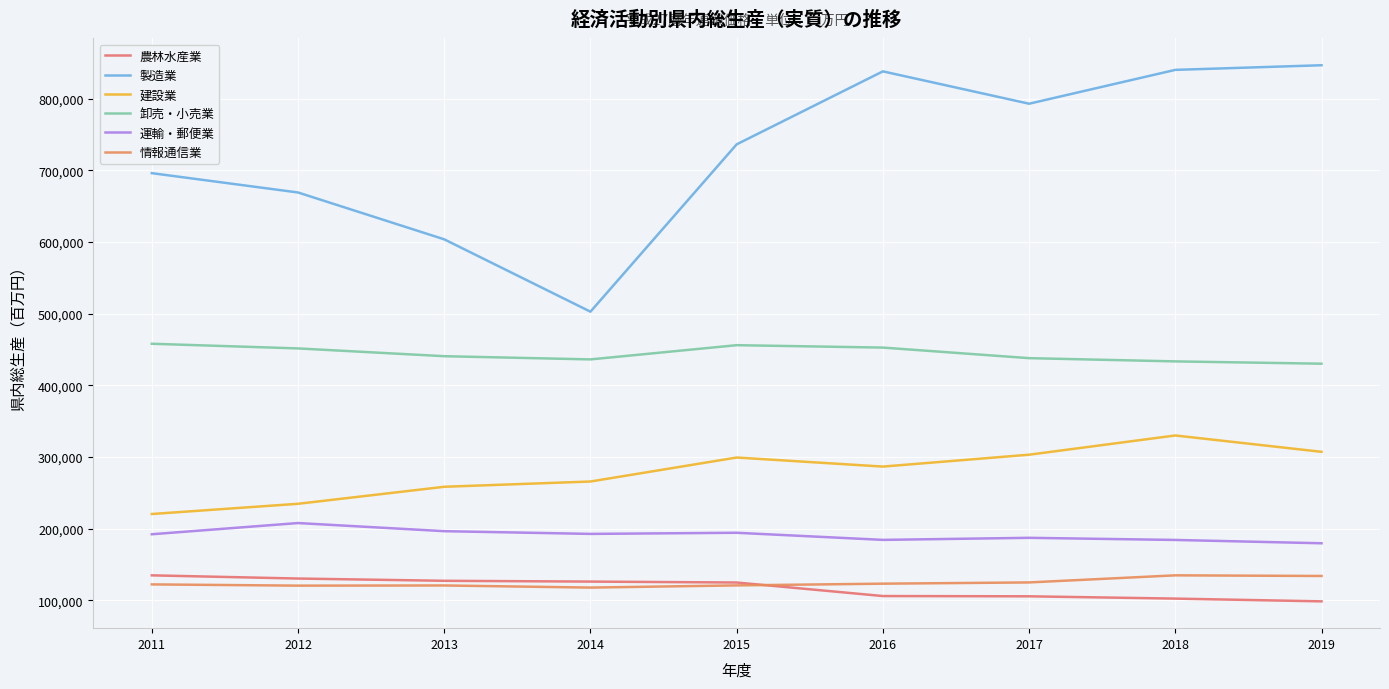

What are all the series names shown in the legend?

農林水産業, 製造業, 建設業, 卸売・小売業, 運輸・郵便業, 情報通信業